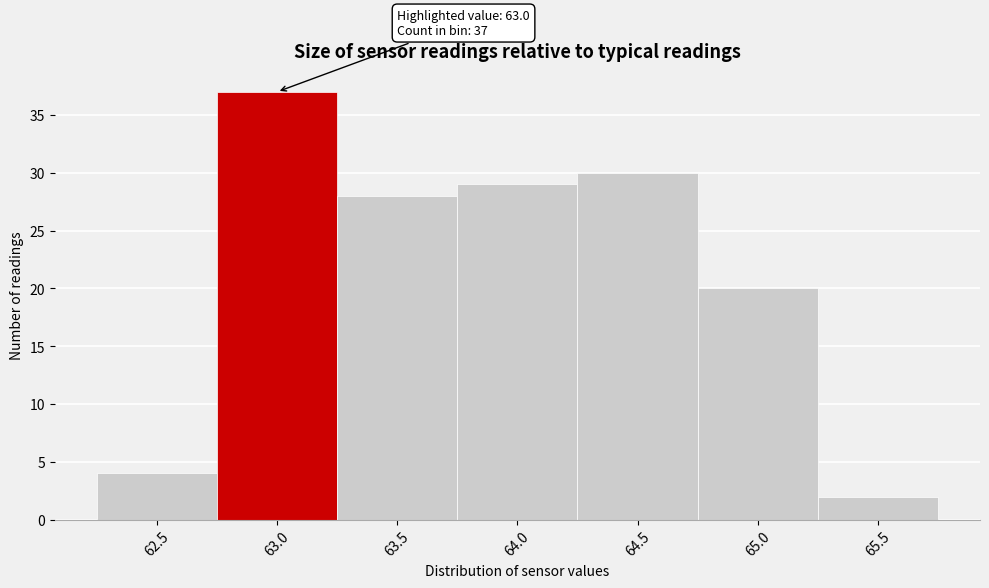

Over which range of the x-axis is the bar tallest?

62.75 to 63.25